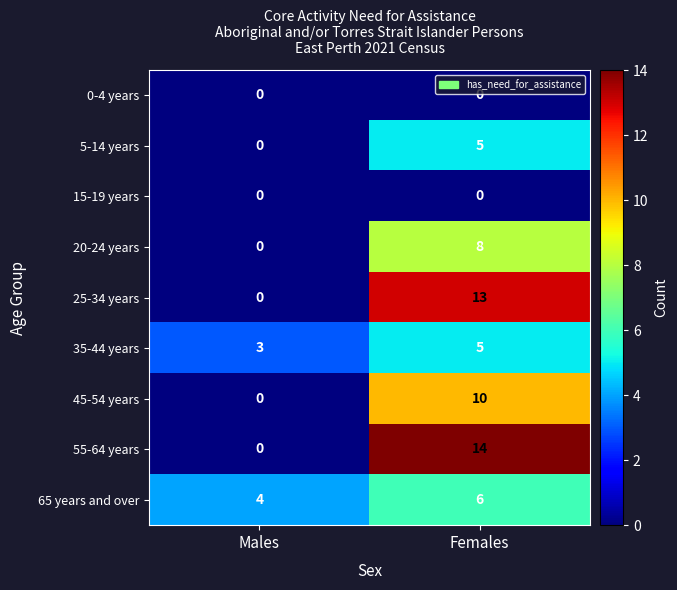

What is the difference between the highest and lowest values at Males?

4